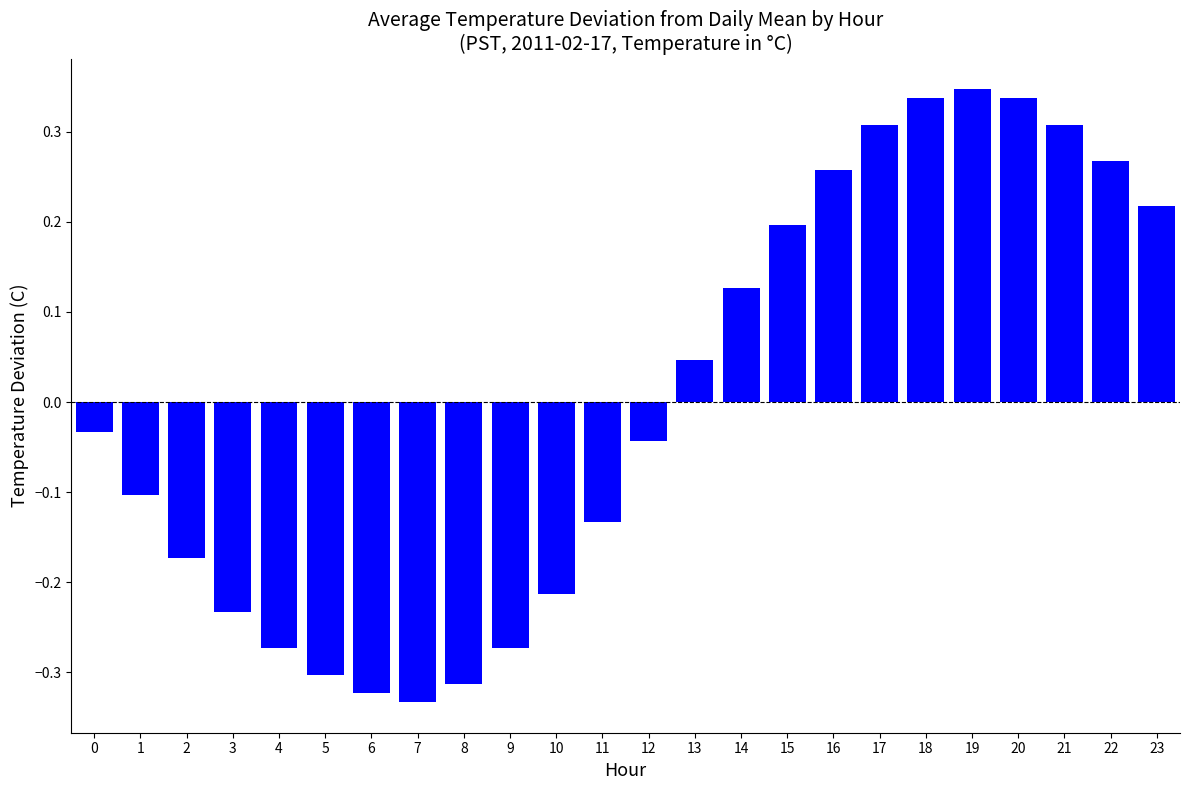

Where does the data first go above 0?

13